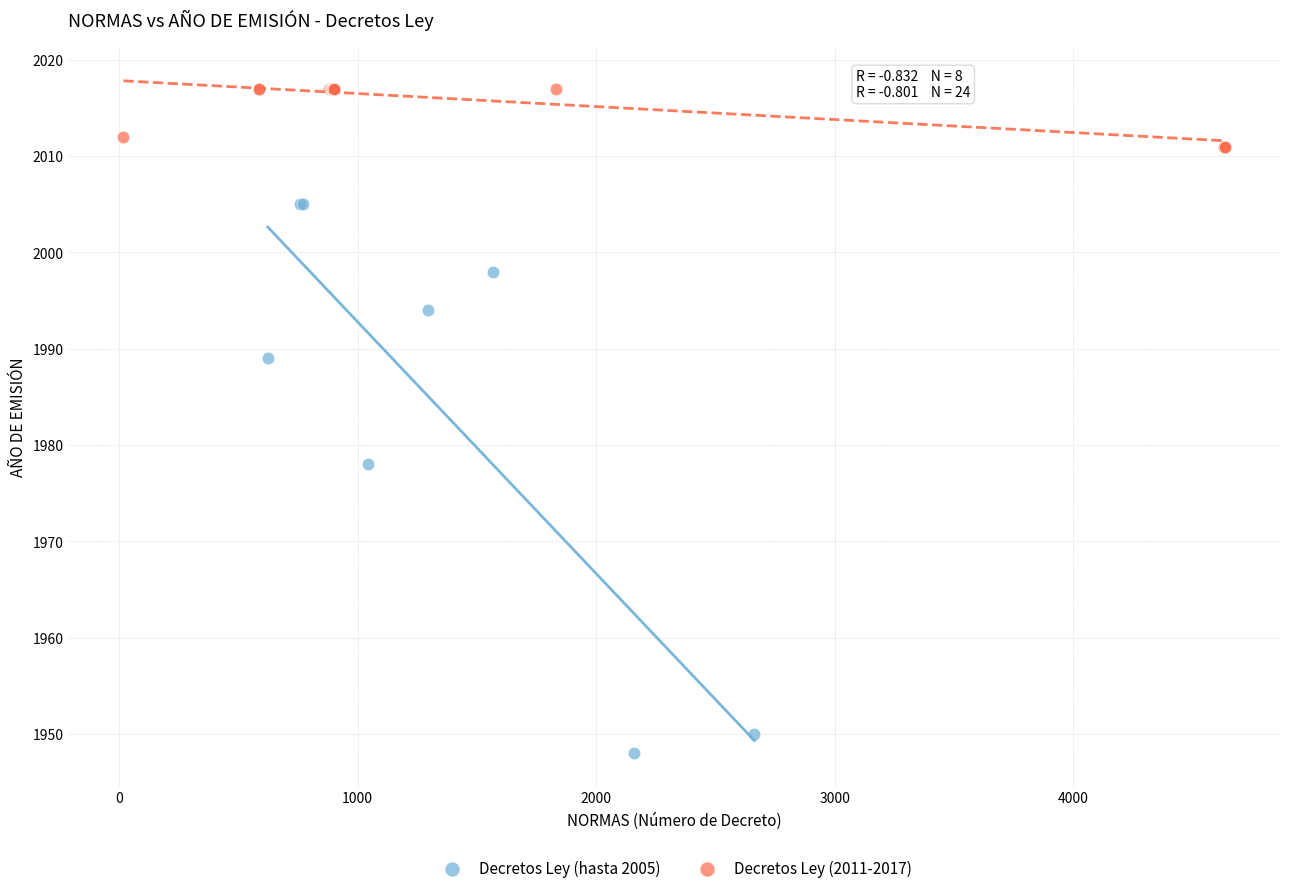

Which series reaches the maximum Y coordinate?

Decretos Ley (2011-2017)